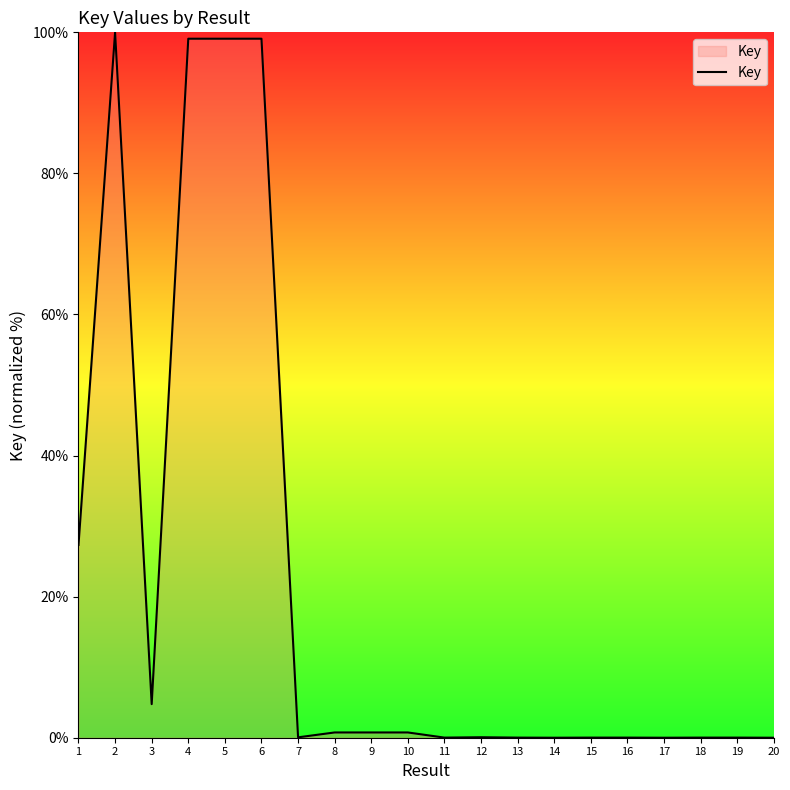

Where is the first local minimum?

3